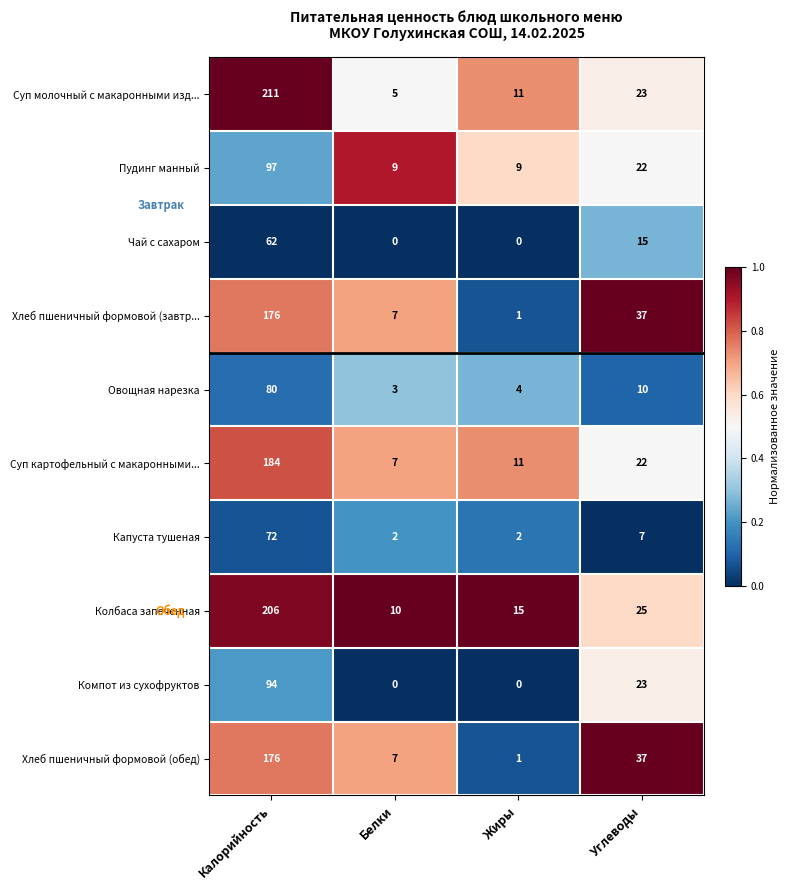

What is the average value of the Пудинг манный series?

34